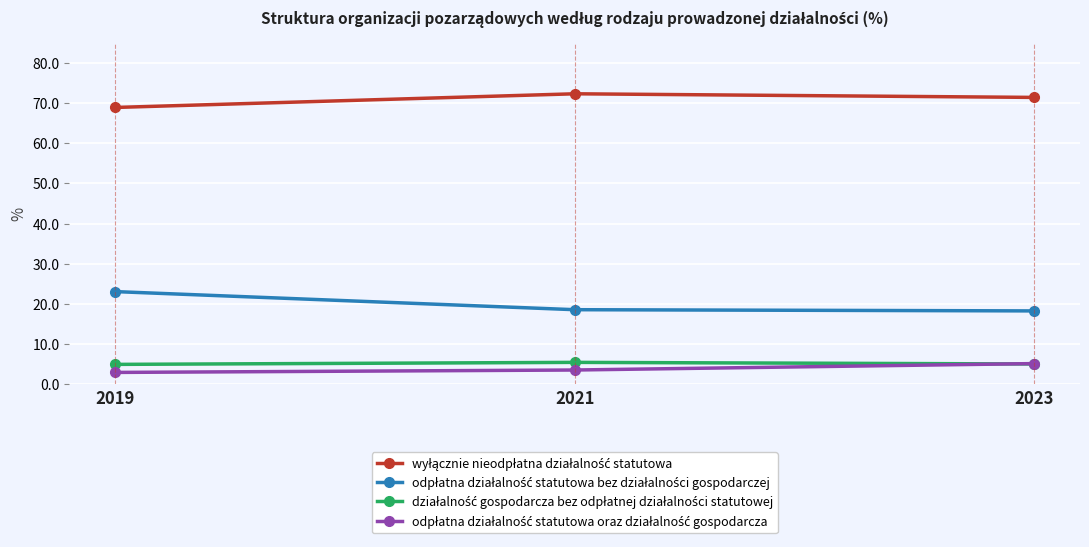

At how many categories does at least one series exceed 65?

3